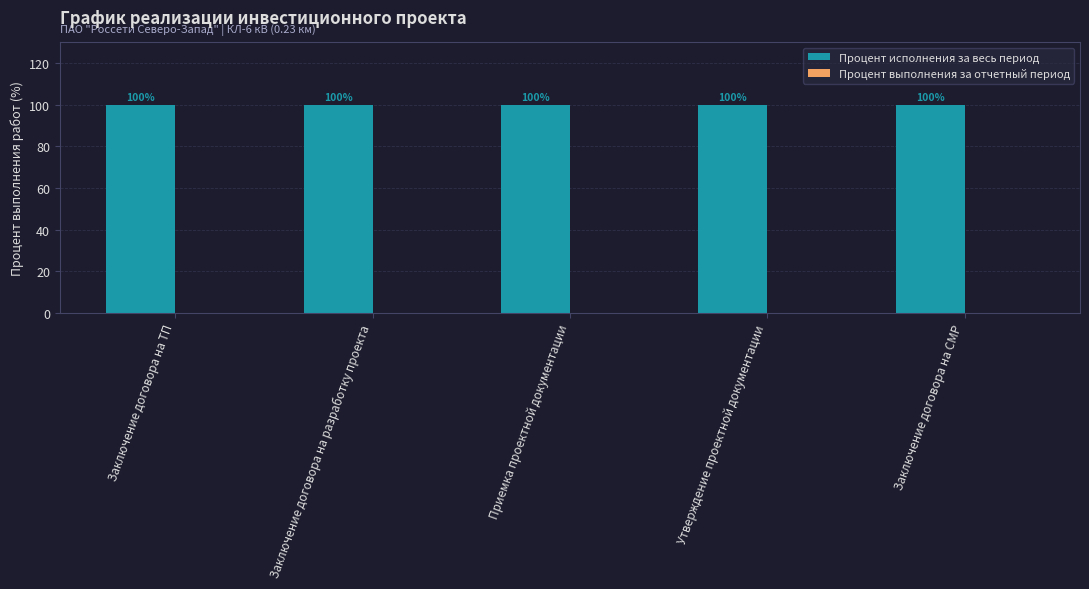

What is the total value across all series at Заключение договора на СМР?

100